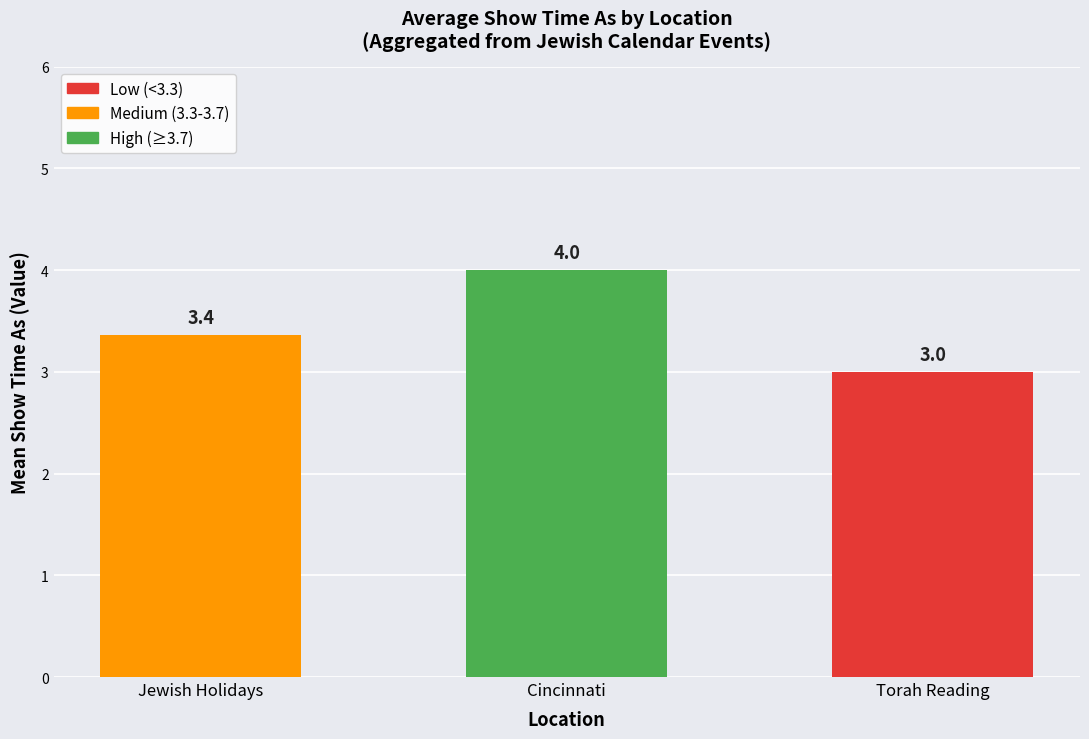

What is the change in value from Jewish Holidays to Torah Reading?

-0.4